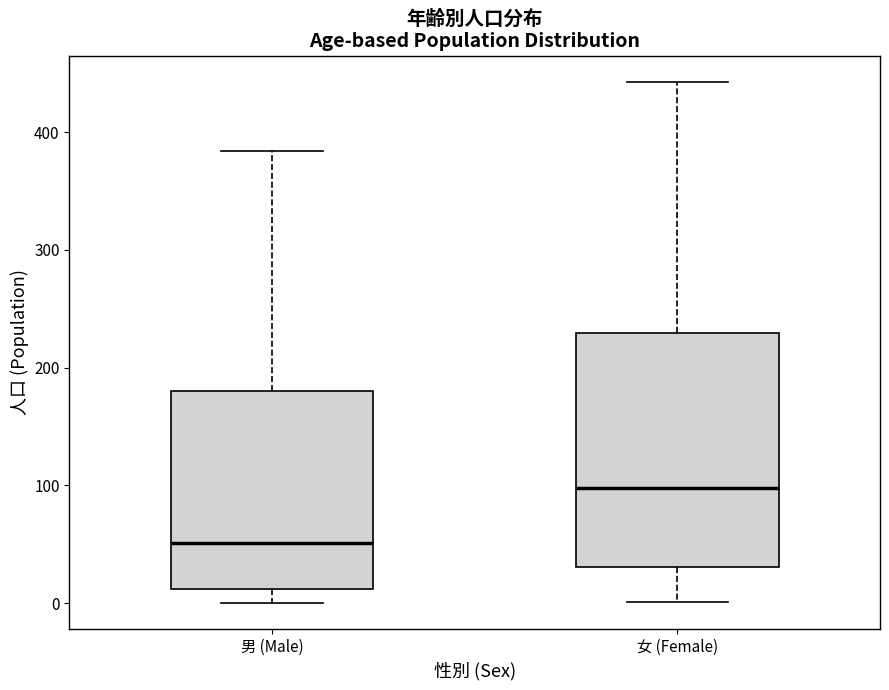

Reading left to right, transcribe this box plot: for each box, give where its median line is, the range the box spans, and where its two whiskers end, as read against the y-axis. The values are not printed on the chart, so give them approximately, as read against the axis.

男 (Male): median 50, box 10 to 180, whiskers 0 to 380
女 (Female): median 100, box 30 to 230, whiskers 0 to 440